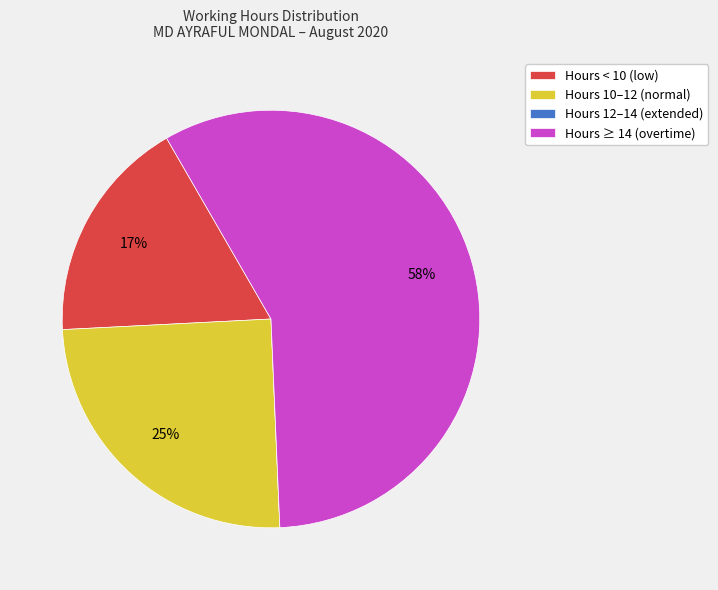

To the nearest percent, what percentage of the pie is Hours < 10 (low)?

17%